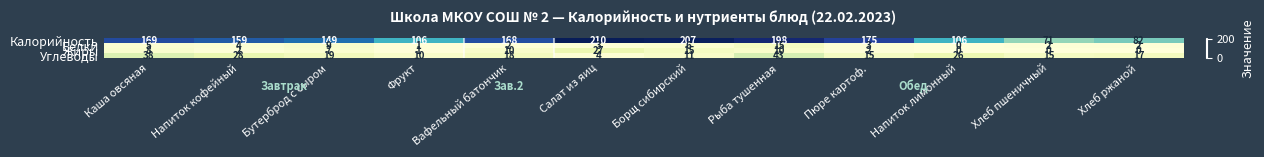

Which series has the widest spread of values?

Калорийность